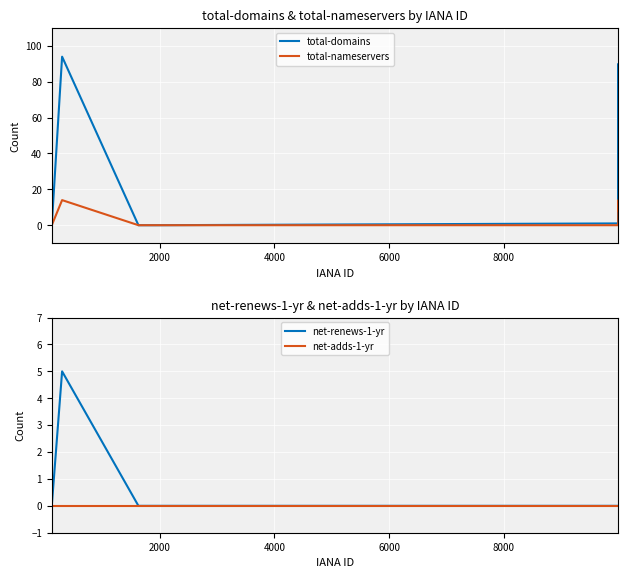

How many distinct data groups are displayed?

4